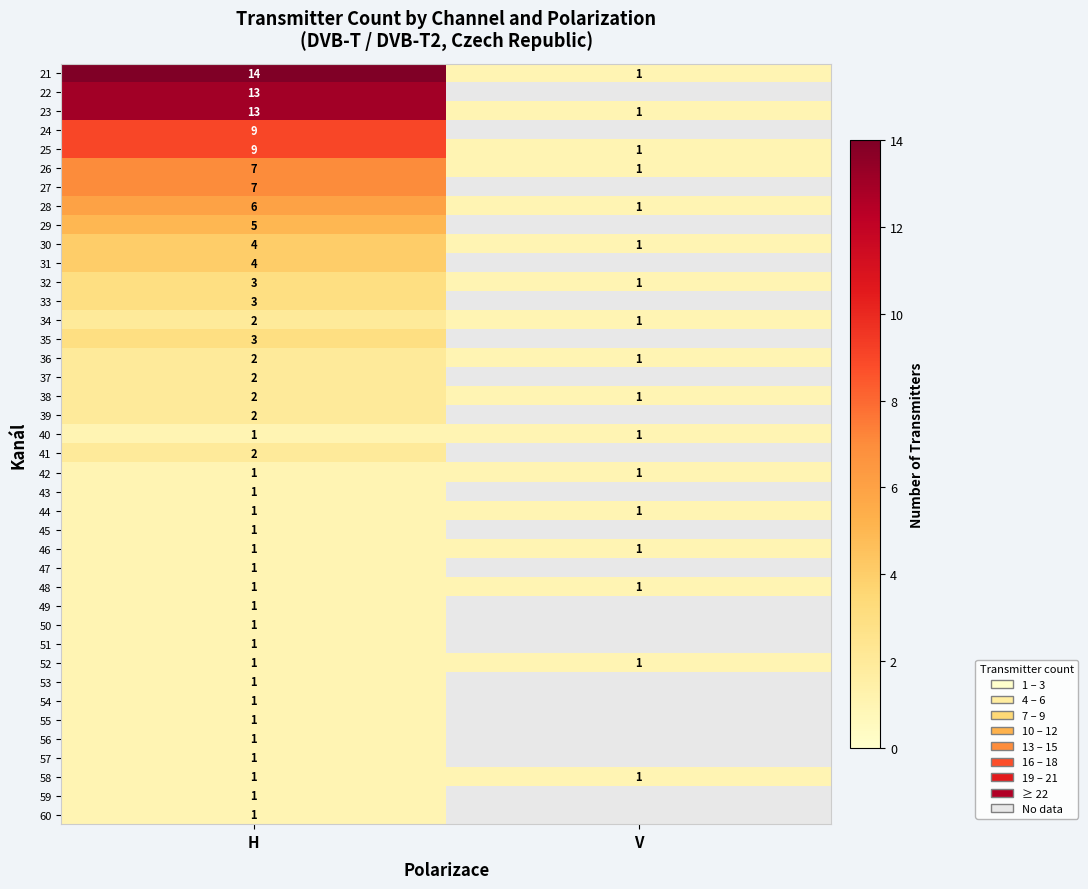

Between V and H, which is larger?

H